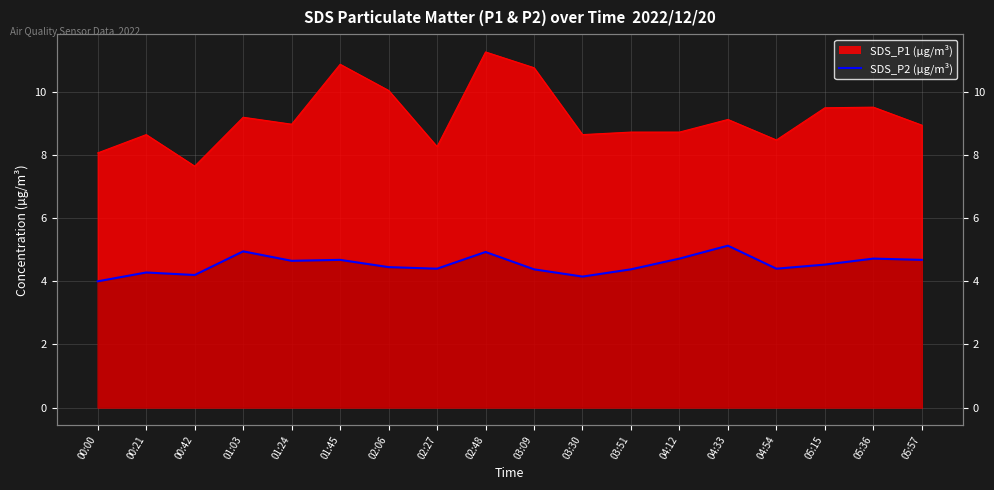

True or false: there are more than 2 points higher than both neighbors.

True